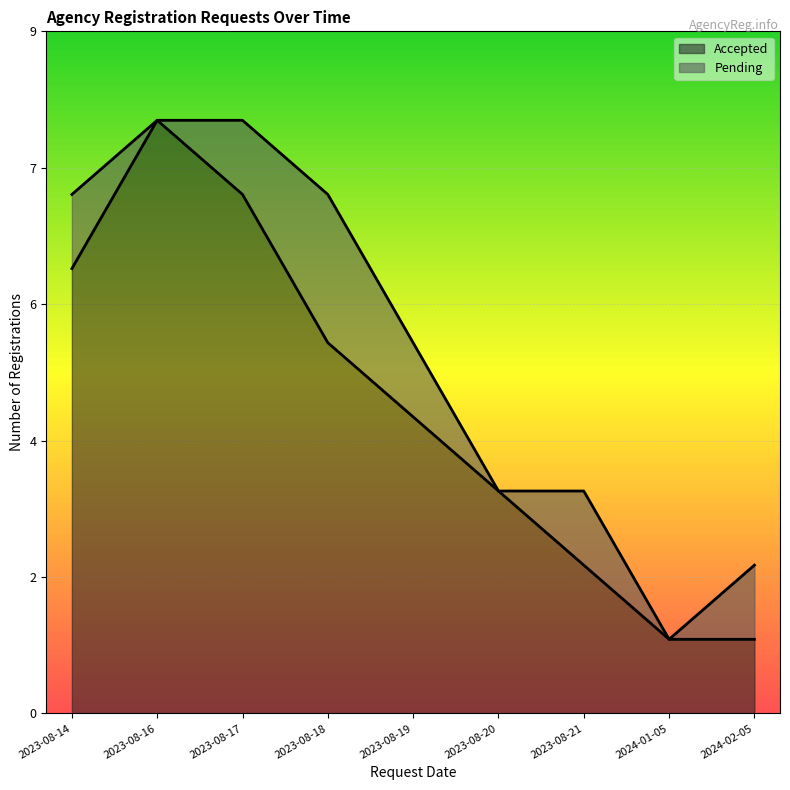

List the labels in order of value, largest first.

2023-08-16, 2023-08-17, 2023-08-14, 2023-08-18, 2023-08-19, 2023-08-20, 2023-08-21, 2024-01-05, 2024-02-05